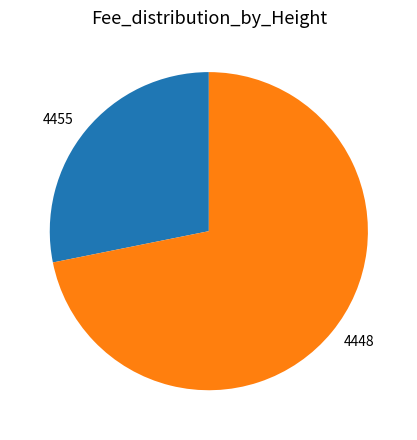

Which category has the smallest portion of the pie?

4455